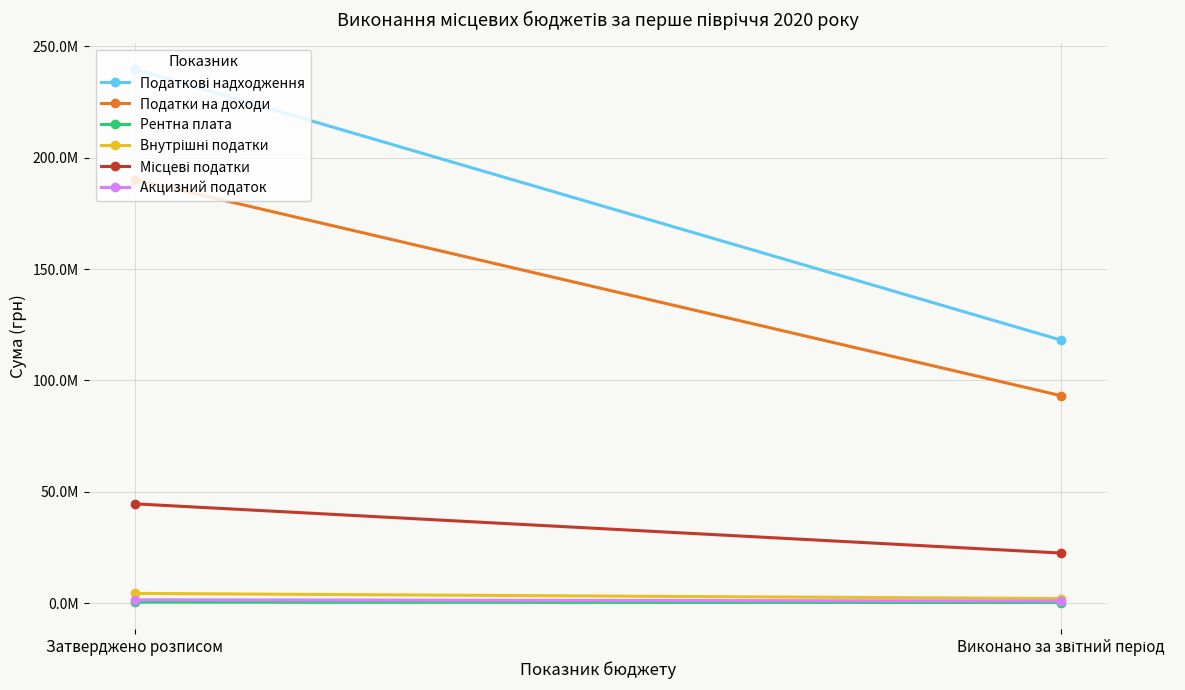

At which category is the sum across all series the highest?

Затверджено розписом